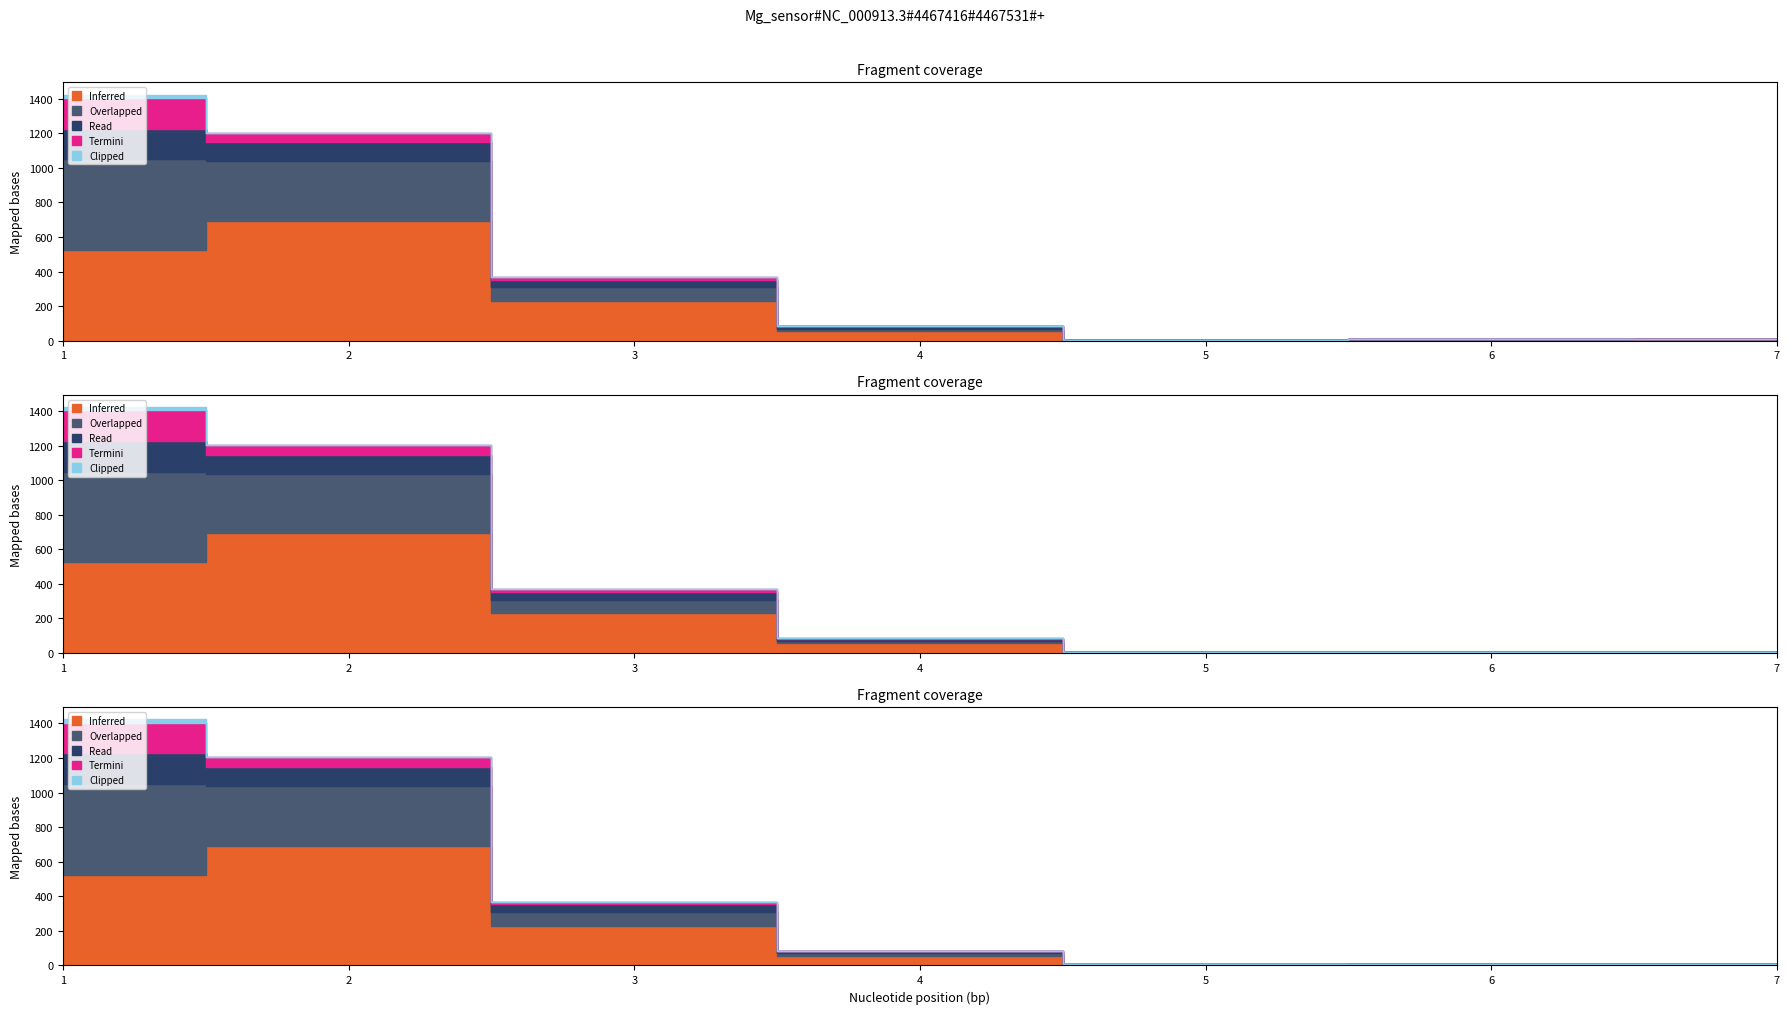

What is the total value across all series at 3?

368